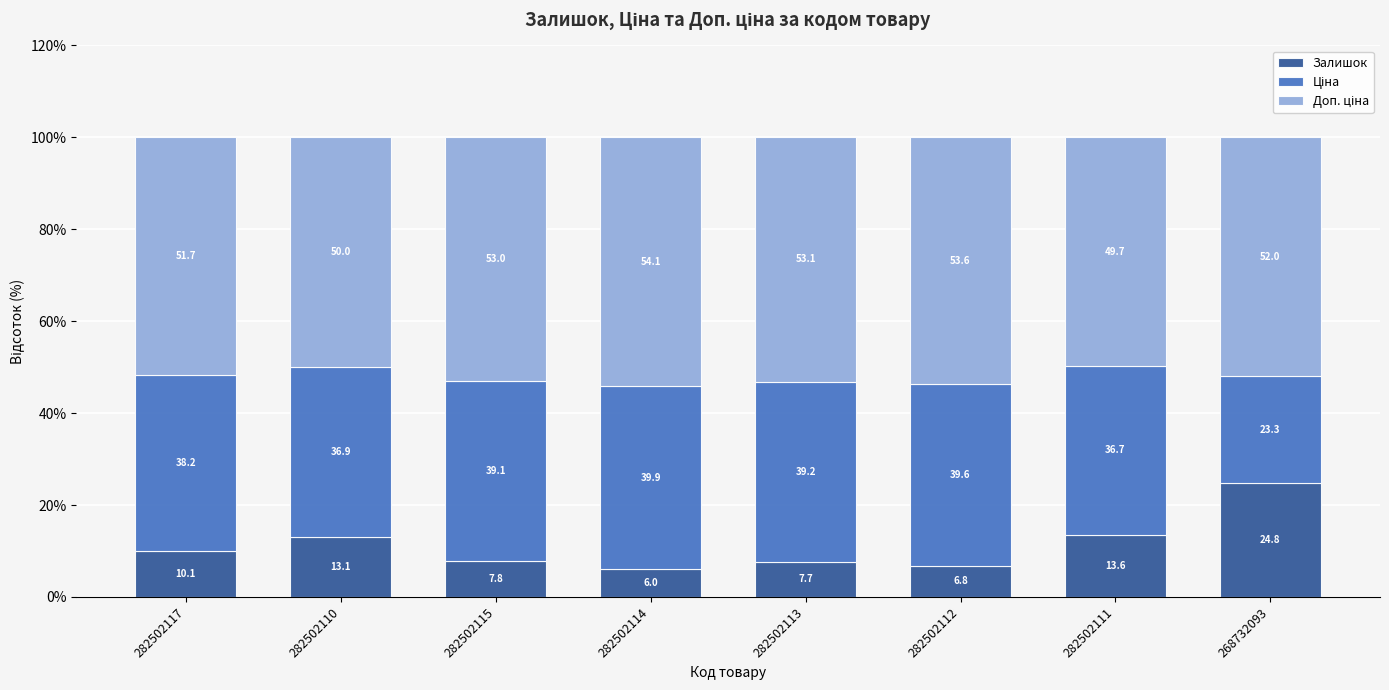

How many distinct data groups are displayed?

3